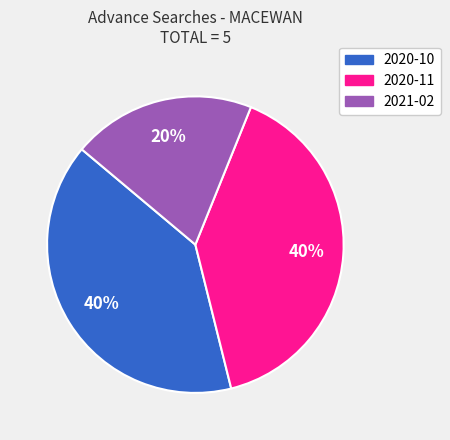

Is 2021-02 the majority of the pie?

No